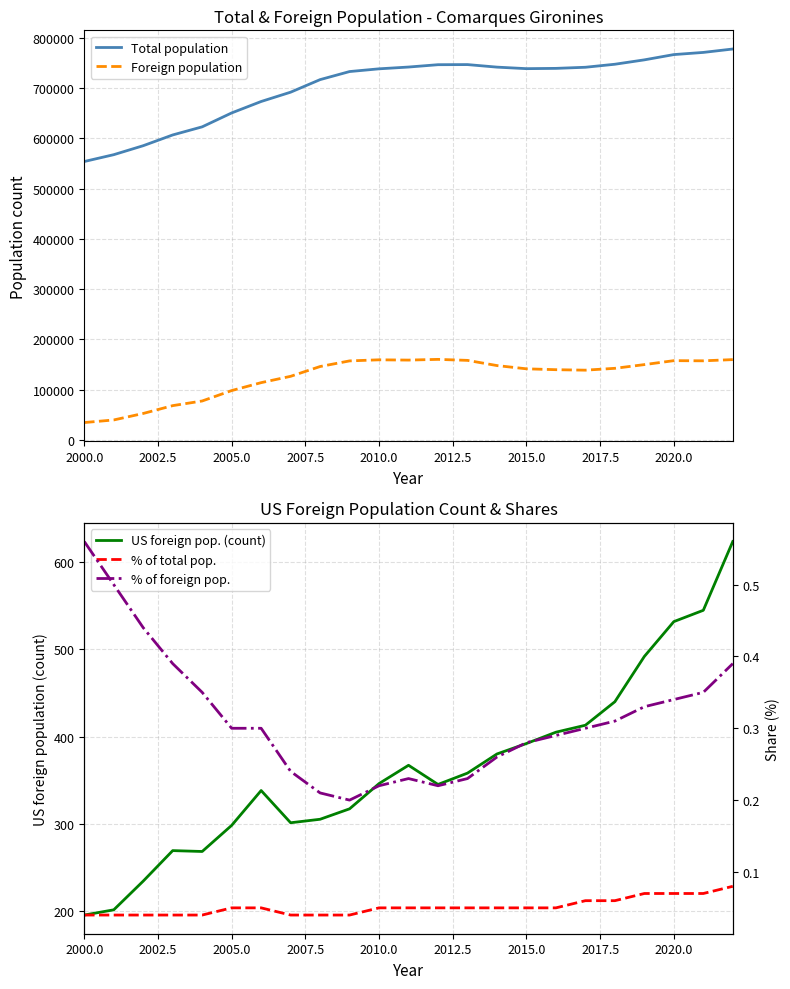

Reading left to right, transcribe all the data shown in this chart.

Total population: 553964.0	567552.0	585421.0	606806.0	622936.0	650601.0	673351.0	691882.0	716858.0	732918.0	738352.0	741899.0	746562.0	746777.0	741724.0	738682.0	739249.0	741452.0	747464.0	756193.0	766681.0	770988.0	777768.0
Foreign population: 34656.0	39805.0	52730.0	68290.0	77554.0	98266.0	114025.0	126616.0	146112.0	157295.0	159463.0	158903.0	160336.0	158337.0	148005.0	141542.0	139802.0	138857.0	142534.0	149921.0	157771.0	157452.0	159869.0
US foreign pop. (count): 195.0	201.0	234.0	269.0	268.0	298.0	338.0	301.0	305.0	317.0	346.0	367.0	345.0	358.0	380.0	392.0	405.0	413.0	440.0	492.0	532.0	545.0	624.0
% of total pop.: 0.0	0.0	0.0	0.0	0.0	0.1	0.1	0.0	0.0	0.0	0.1	0.1	0.1	0.1	0.1	0.1	0.1	0.1	0.1	0.1	0.1	0.1	0.1
% of foreign pop.: 0.6	0.5	0.4	0.4	0.3	0.3	0.3	0.2	0.2	0.2	0.2	0.2	0.2	0.2	0.3	0.3	0.3	0.3	0.3	0.3	0.3	0.3	0.4